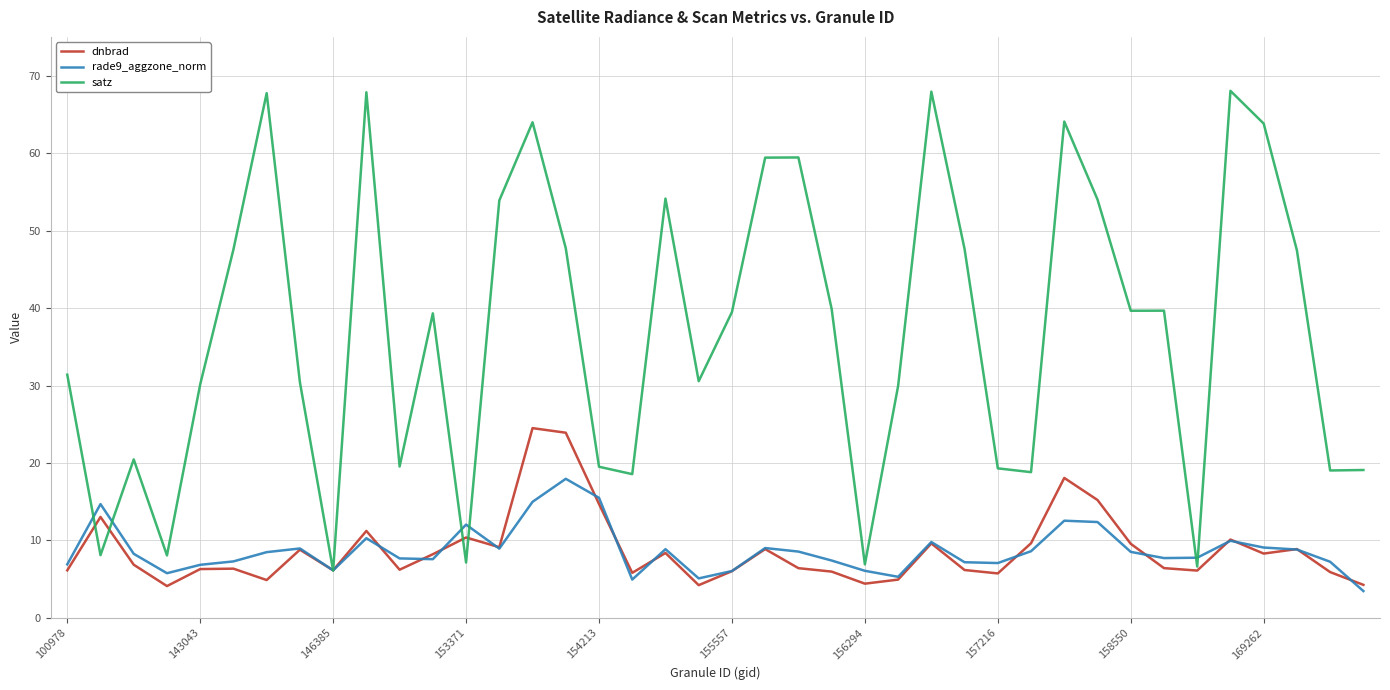

List the series in order of their peak value, lowest first.

rade9_aggzone_norm, dnbrad, satz